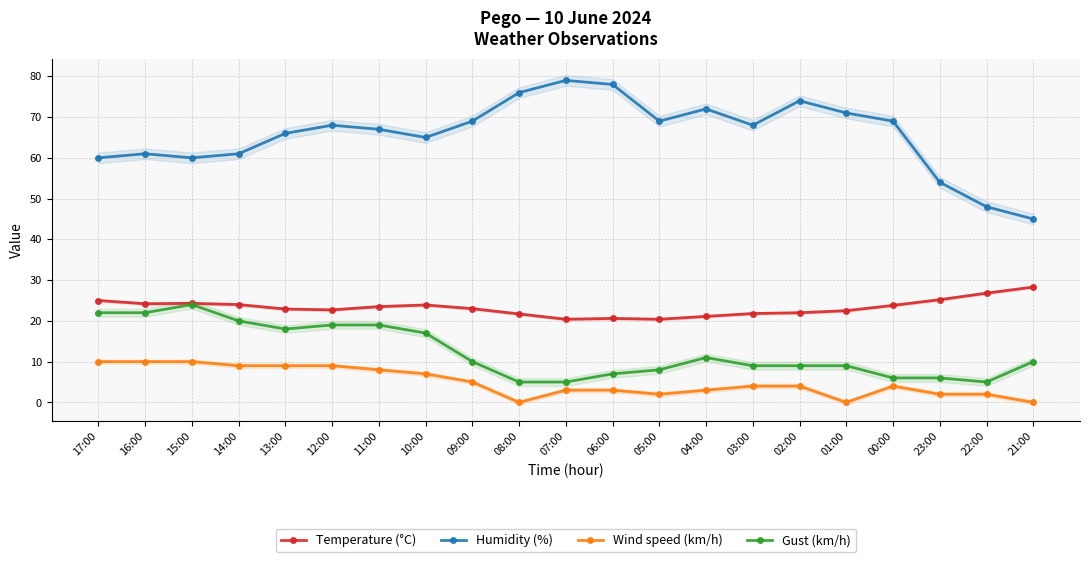

Reading left to right, what are all the values shown in this chart?

Temperature (°C): 25.0	24.2	24.3	24.0	22.9	22.7	23.5	23.9	23.0	21.7	20.4	20.6	20.4	21.1	21.8	22.0	22.5	23.8	25.2	26.8	28.3
Humidity (%): 60.0	61.0	60.0	61.0	66.0	68.0	67.0	65.0	69.0	76.0	79.0	78.0	69.0	72.0	68.0	74.0	71.0	69.0	54.0	48.0	45.0
Wind speed (km/h): 10.0	10.0	10.0	9.0	9.0	9.0	8.0	7.0	5.0	0.0	3.0	3.0	2.0	3.0	4.0	4.0	0.0	4.0	2.0	2.0	0.0
Gust (km/h): 22.0	22.0	24.0	20.0	18.0	19.0	19.0	17.0	10.0	5.0	5.0	7.0	8.0	11.0	9.0	9.0	9.0	6.0	6.0	5.0	10.0